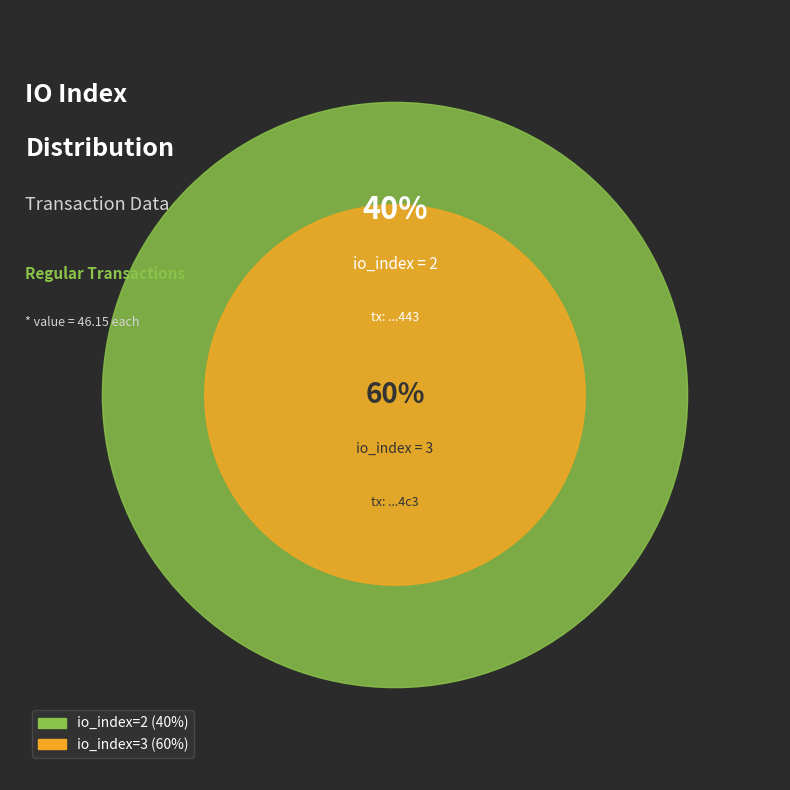

How much of the chart is everything except io_index=2?

60.0%